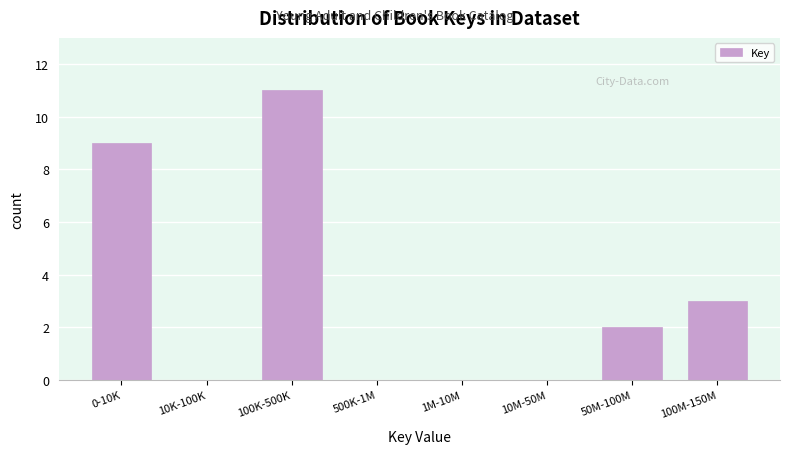

Reading right to left, what are all the values shown in this chart?

100M-150M=3	50M-100M=2	10M-50M=0	1M-10M=0	500K-1M=0	100K-500K=11	10K-100K=0	0-10K=9